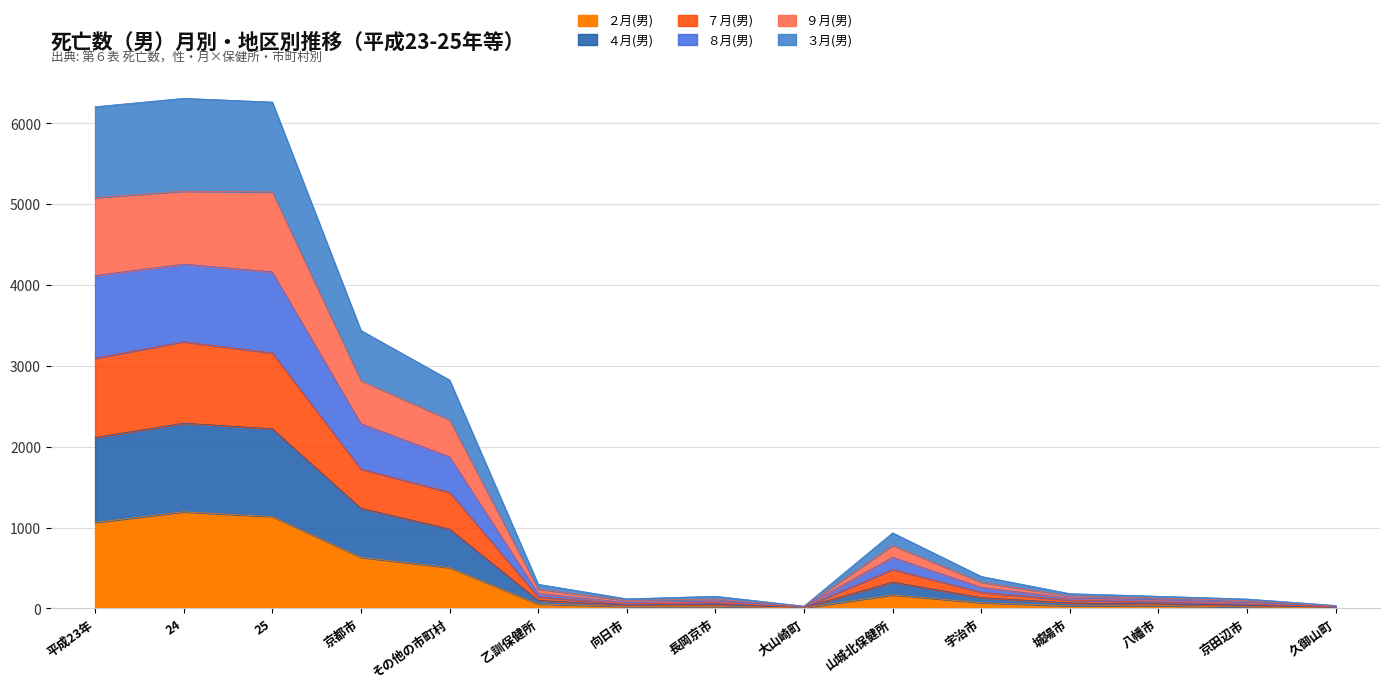

Does the chart have visible grid lines?

Yes